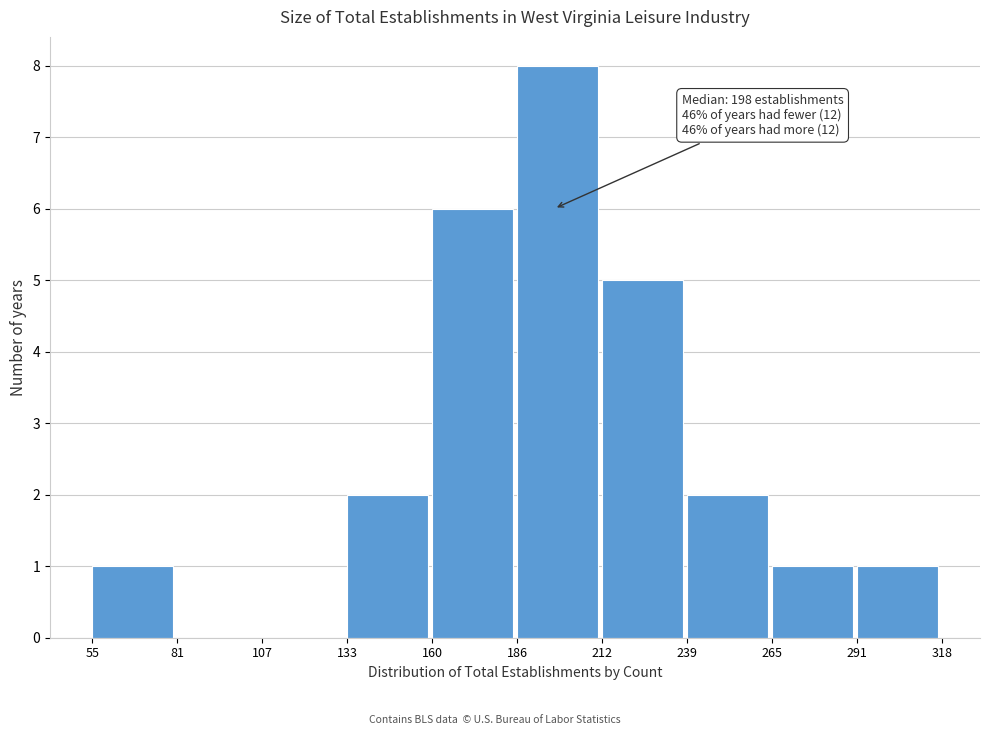

Which range on the x-axis has the tallest bar?

186 to 212